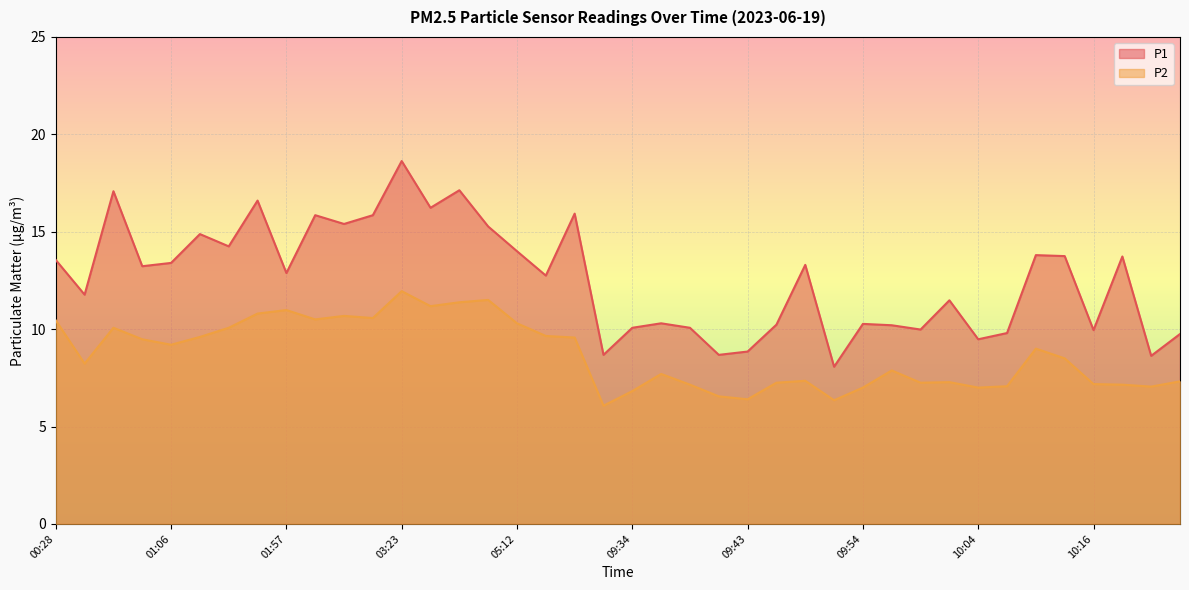

How many interior local valleys does the P1 series have?

14